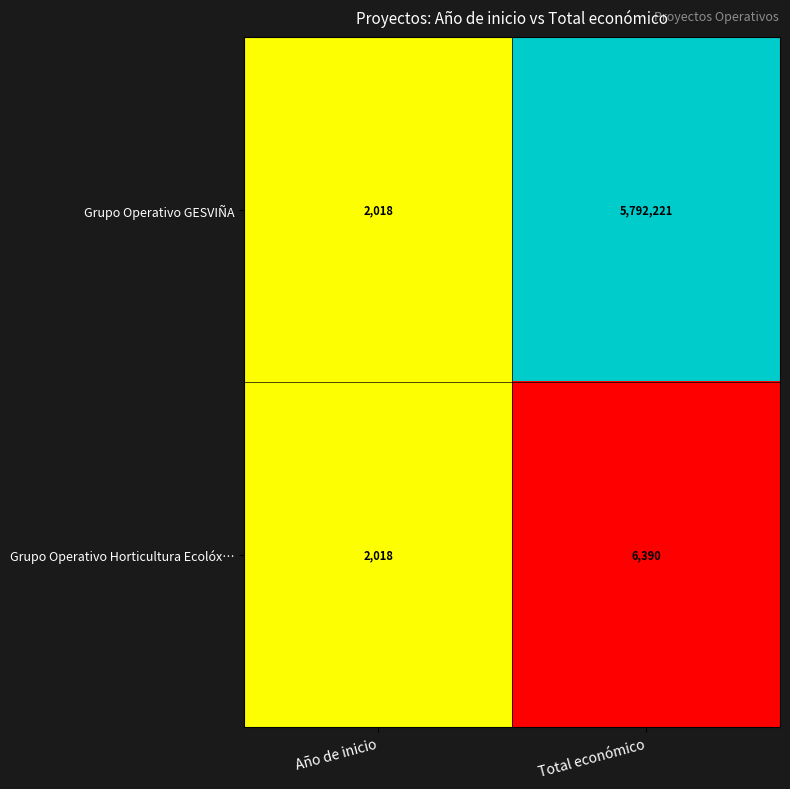

Reading right to left, list all the values displayed in this chart.

Grupo Operativo GESVIÑA: 5792221	2018
Grupo Operativo Horticultura Ecolóx…: 6390	2018